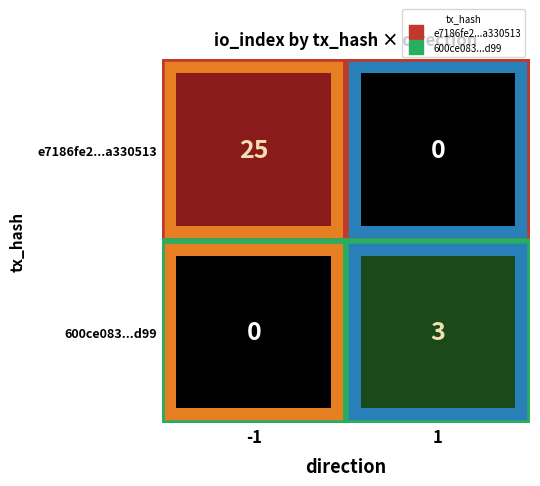

At how many categories does at least one series exceed 0?

2